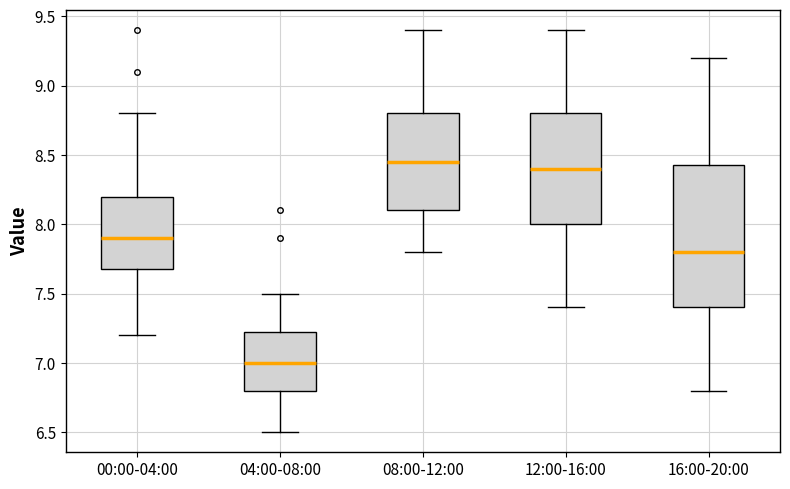

Which box's median line is the lowest?

04:00-08:00